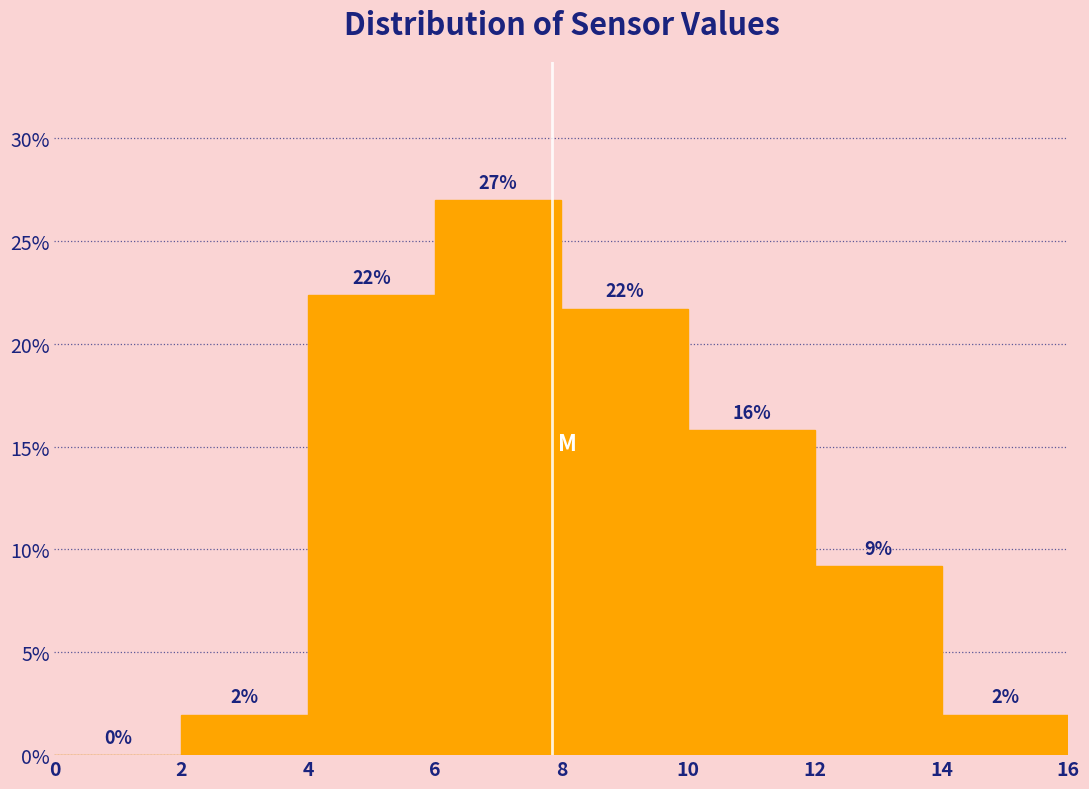

Which range on the x-axis has the tallest bar?

6 to 8